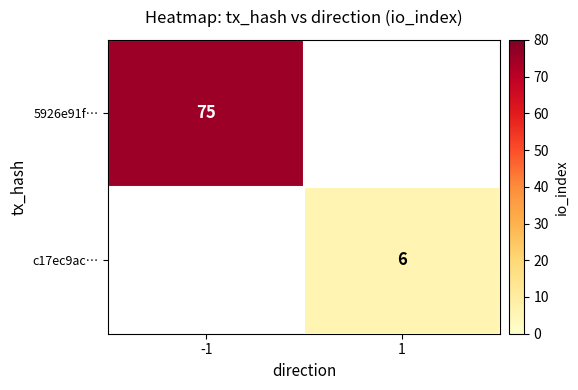

True or false: c17ec9ac… has a value of 6 at 1.

True